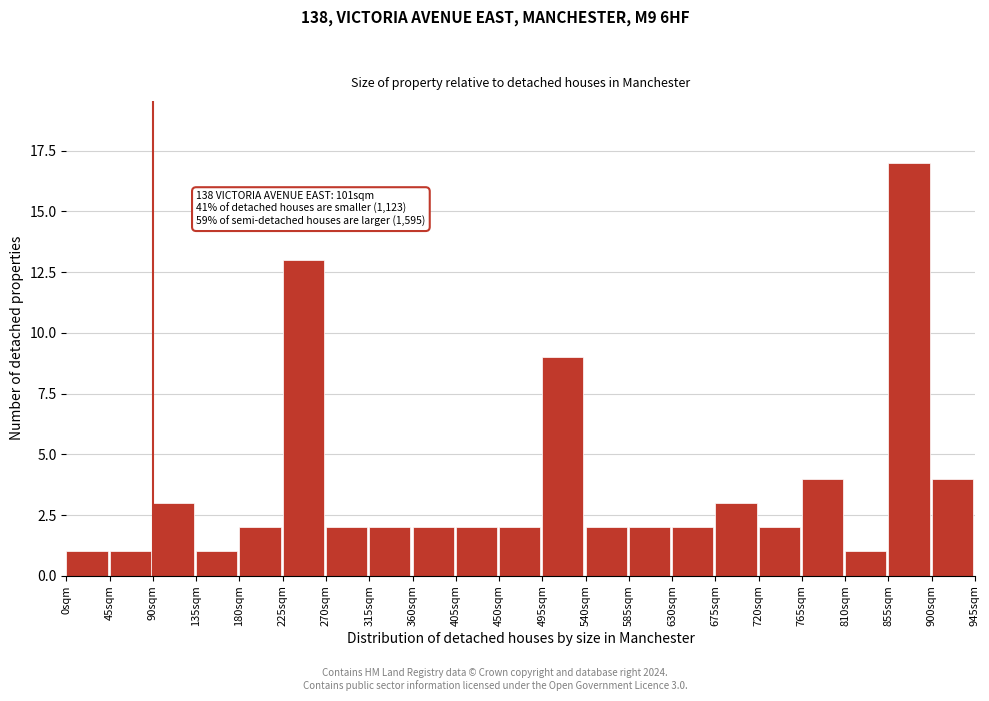

Which range on the x-axis has the tallest bar?

855 to 900